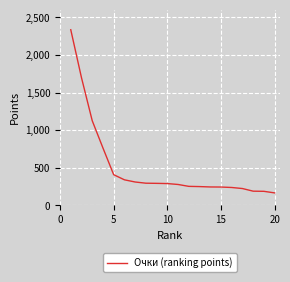

What is the smallest value displayed?

166